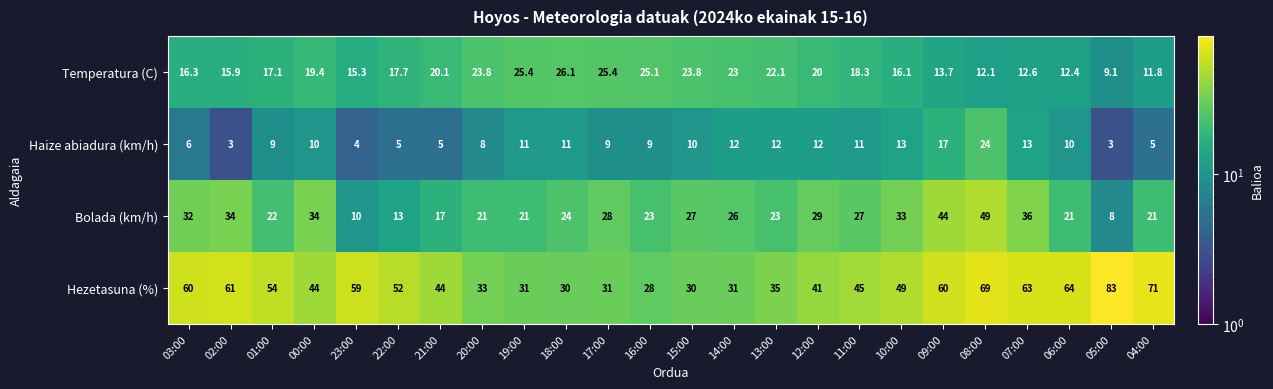

True or false: Haize abiadura (km/h) has a value of 13.5 at 00:00.

False